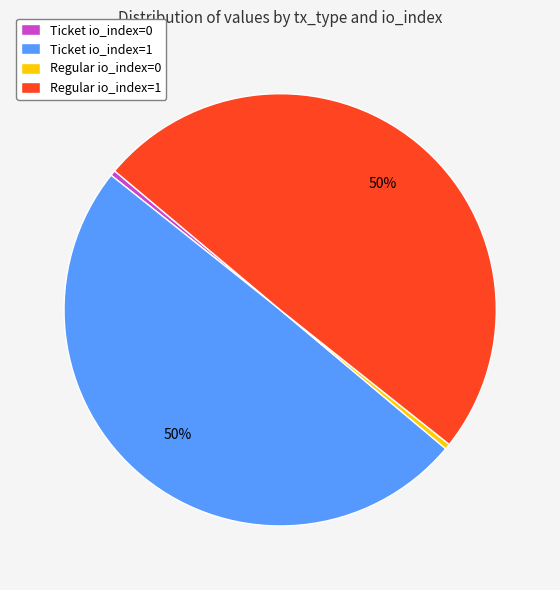

How many segments does this pie chart have?

4